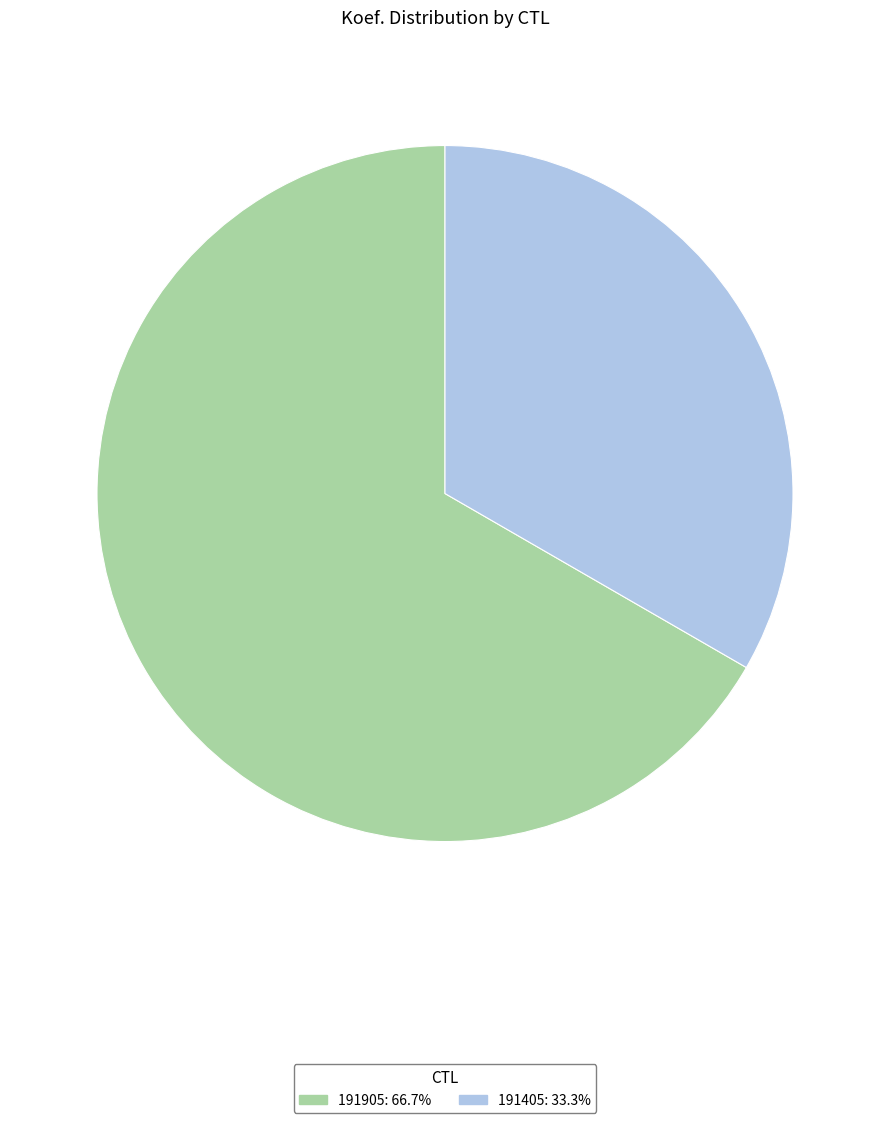

Combined, do 191405 and 191905 account for over 50%?

Yes